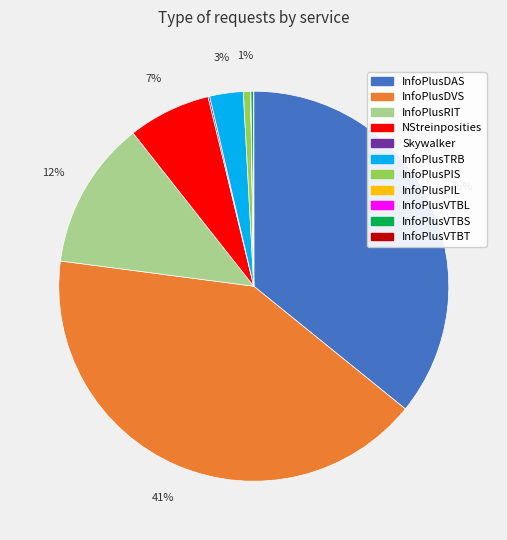

To the nearest percent, what is the difference between the largest and smallest slice percentages?

41%